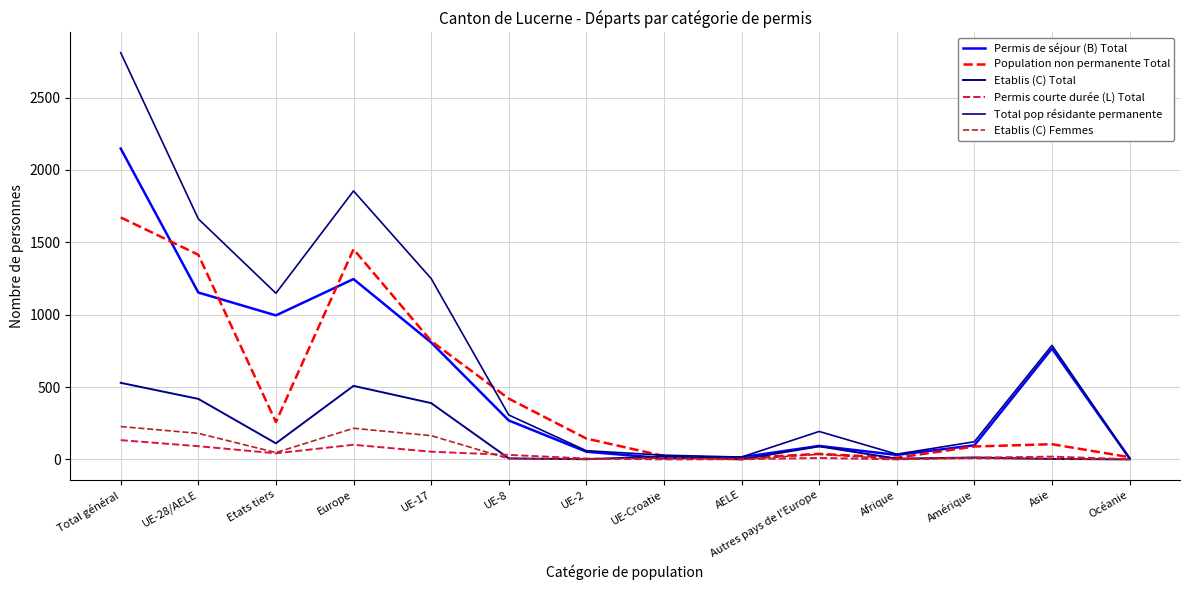

What is the maximum value shown in the chart?

2810